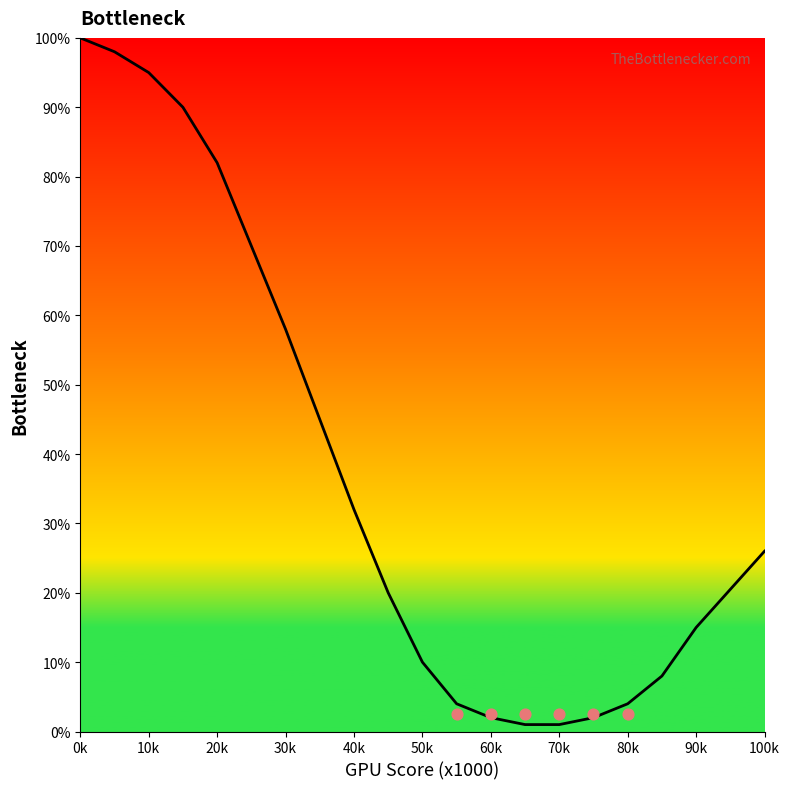

What is the ratio of the value at 60k to the value at 100k?

0.1